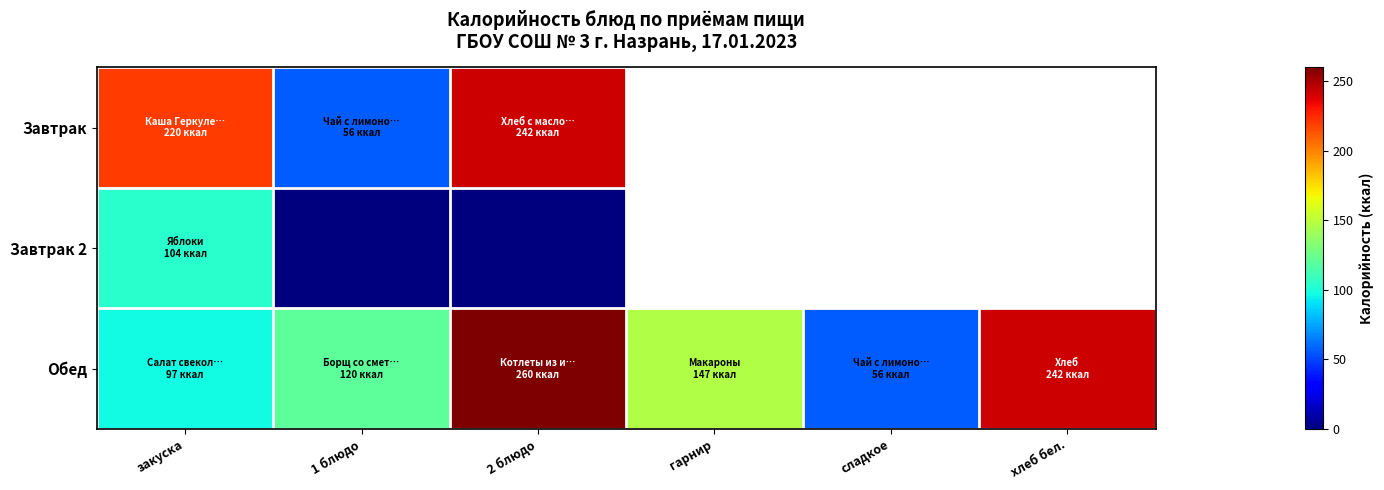

Which series has the largest range (max minus min)?

Обед